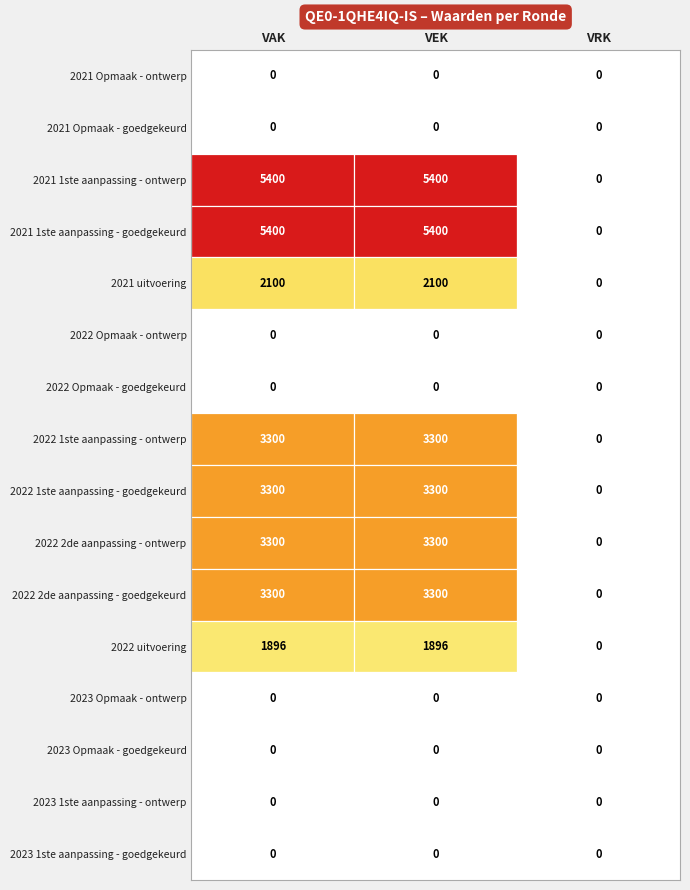

Is it true that 2023 Opmaak - ontwerp equals 0 at VEK?

True